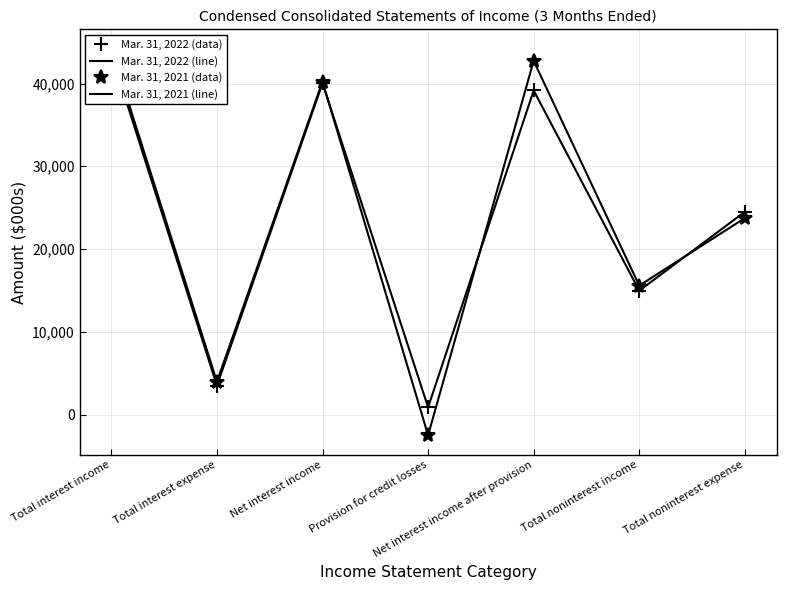

Is it true that Mar. 31, 2022 (data) equals 26268 at Total interest income?

False